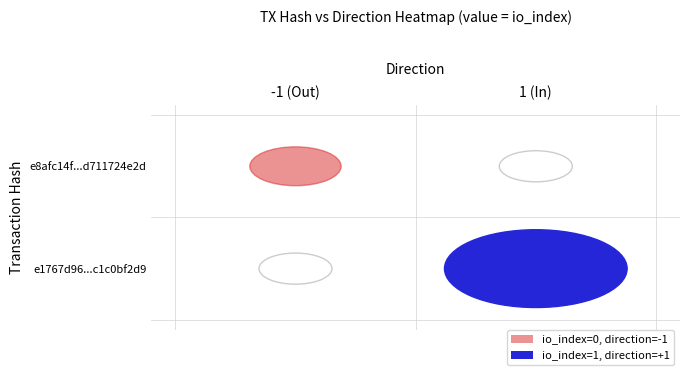

The value of e8afc14f7869219241852fc37b115d711724e2d at direction is -1. True or false?

True